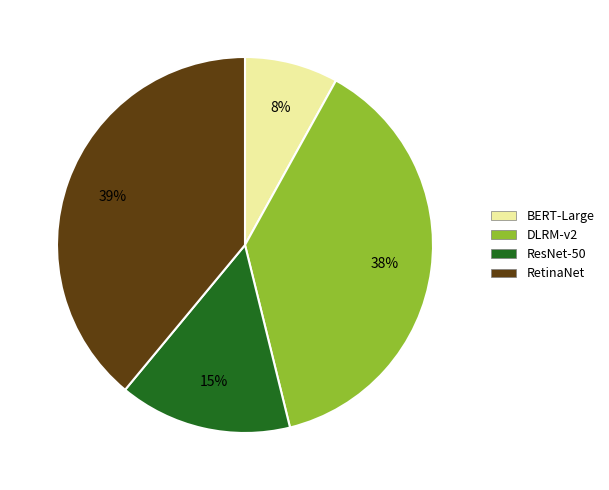

To the nearest percent, what is the difference between the largest and smallest slice percentages?

31%